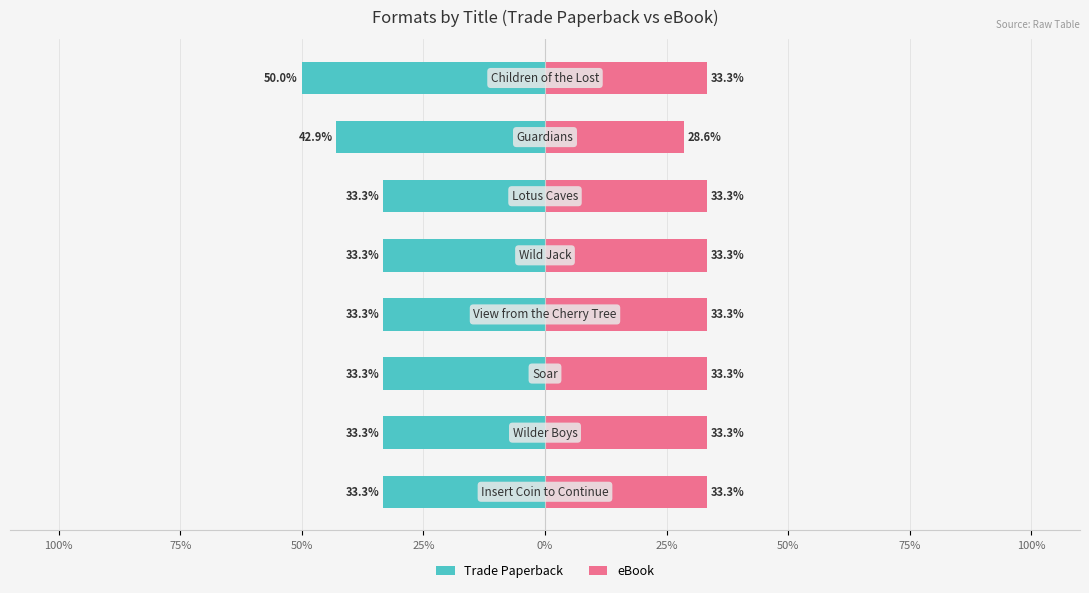

The eBook series shows 33.3 at 25%. True or false?

True